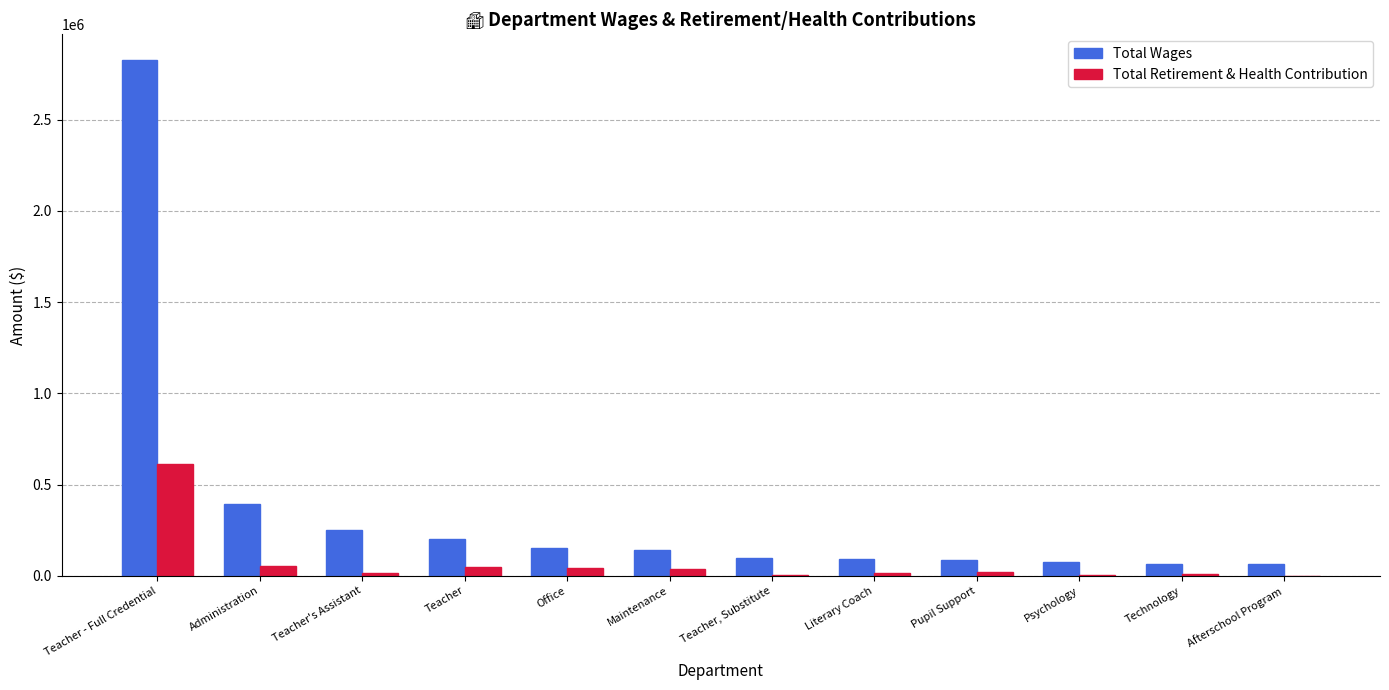

What is the greatest value displayed?

2827502